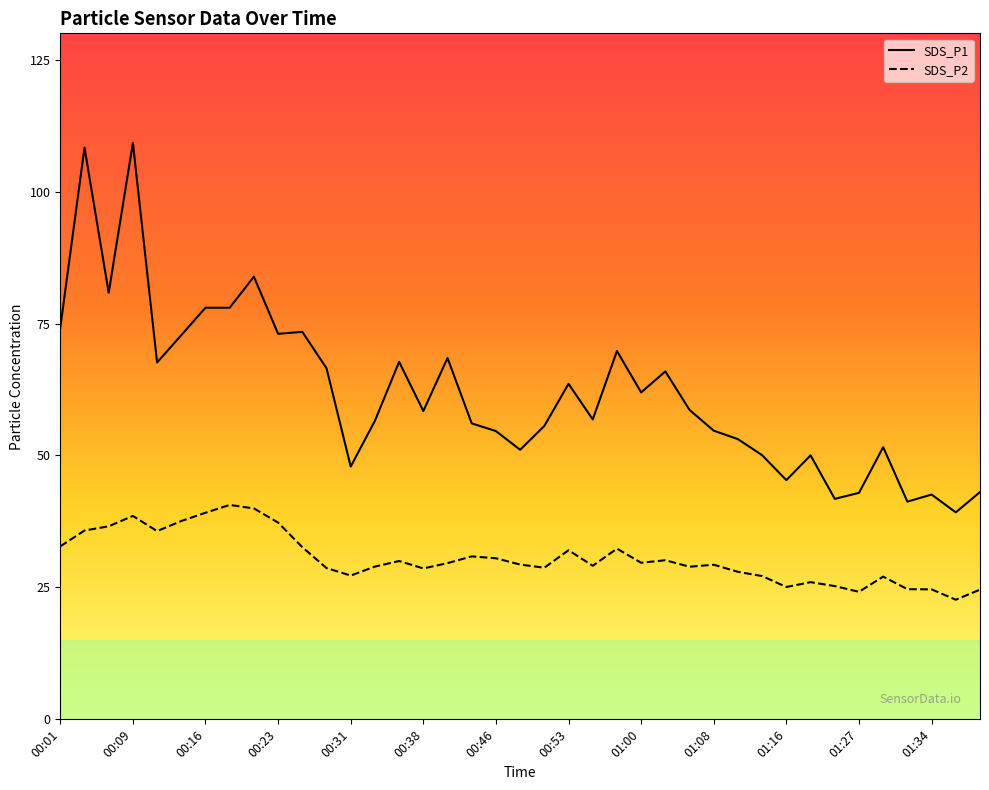

What is the label of the 30th point from the left?

01:13